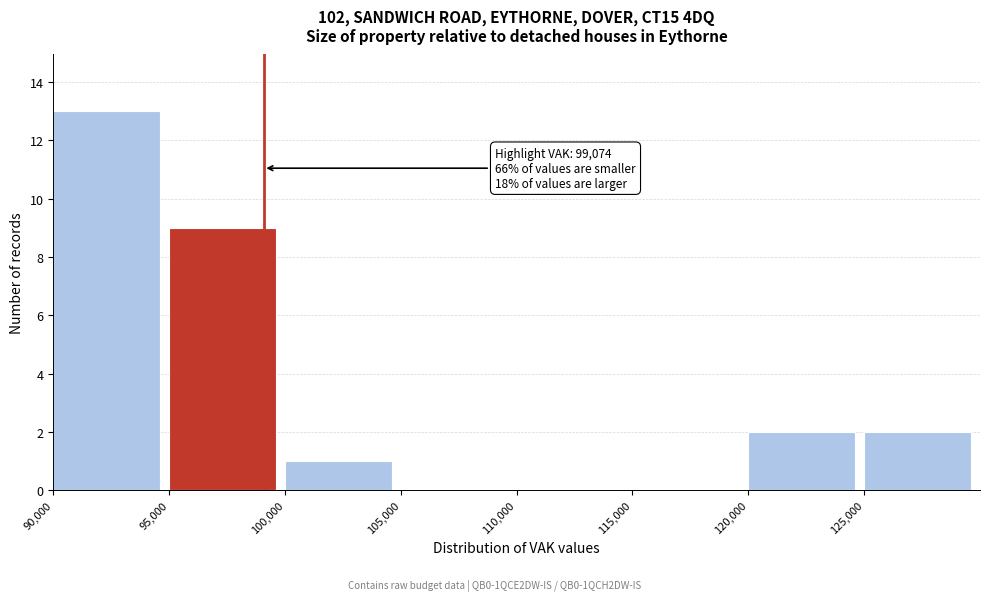

Over which range of the x-axis is the bar tallest?

90000 to 95000